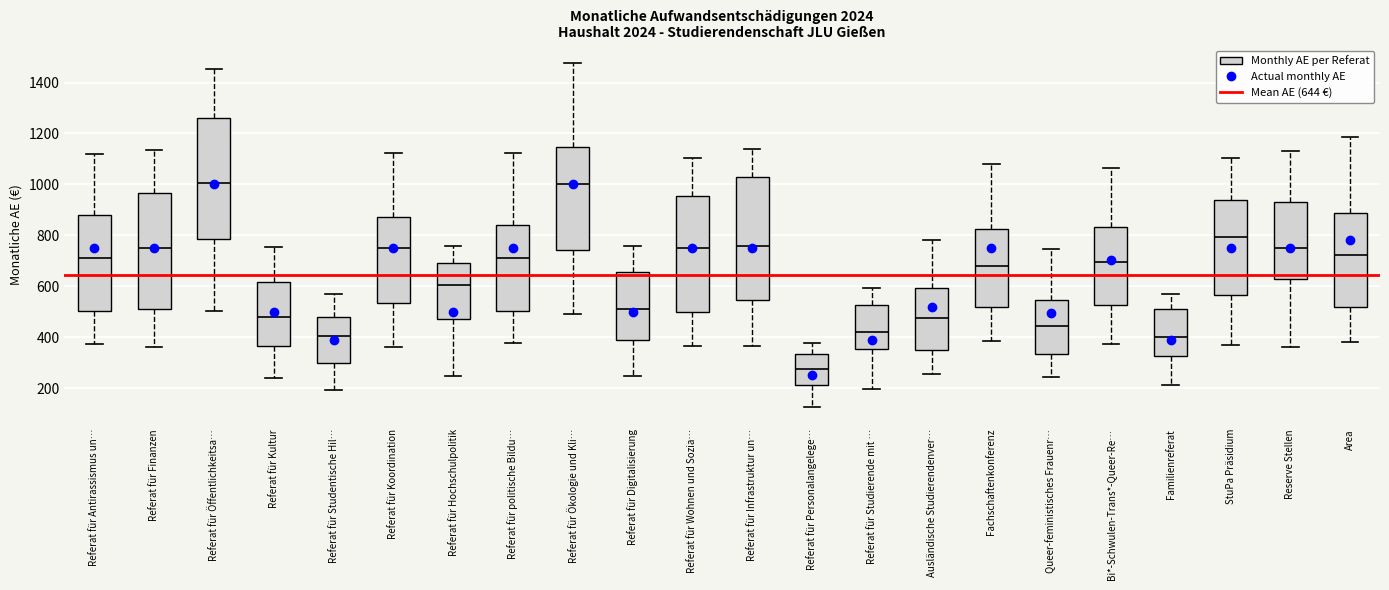

Reading left to right, read every box against the y-axis: the position of its median line, the range the box covers, and the ends of its whiskers. The values are not printed on the chart, so give them approximately, as read against the axis.

Referat für Antirassismus un…: median 700, box 500 to 880, whiskers 380 to 1120
Referat für Finanzen: median 740, box 520 to 960, whiskers 360 to 1140
Referat für Öffentlichkeitsa…: median 1000, box 780 to 1260, whiskers 500 to 1460
Referat für Kultur: median 480, box 360 to 620, whiskers 240 to 760
Referat für Studentische Hil…: median 400, box 300 to 480, whiskers 200 to 560
Referat für Koordination: median 760, box 540 to 880, whiskers 360 to 1120
Referat für Hochschulpolitik: median 600, box 480 to 700, whiskers 240 to 760
Referat für politische Bildu…: median 720, box 500 to 840, whiskers 380 to 1120
Referat für Ökologie und Kli…: median 1000, box 740 to 1140, whiskers 500 to 1480
Referat für Digitalisierung: median 520, box 400 to 660, whiskers 240 to 760
Referat für Wohnen und Sozia…: median 760, box 500 to 960, whiskers 360 to 1100
Referat für Infrastruktur un…: median 760, box 540 to 1020, whiskers 360 to 1140
Referat für Personalangelege…: median 280, box 220 to 340, whiskers 120 to 380
Referat für Studierende mit …: median 420, box 360 to 520, whiskers 200 to 600
Ausländische Studierendenver…: median 480, box 340 to 600, whiskers 260 to 780
Fachschaftenkonferenz: median 680, box 520 to 820, whiskers 380 to 1080
Queer-feministisches Frauenr…: median 440, box 340 to 540, whiskers 240 to 740
Bi*-Schwulen-Trans*-Queer-Re…: median 700, box 520 to 840, whiskers 380 to 1060
Familienreferat: median 400, box 320 to 500, whiskers 220 to 580
StuPa Präsidium: median 800, box 560 to 940, whiskers 380 to 1100
Reserve Stellen: median 740, box 620 to 940, whiskers 360 to 1140
Area: median 720, box 520 to 880, whiskers 380 to 1180